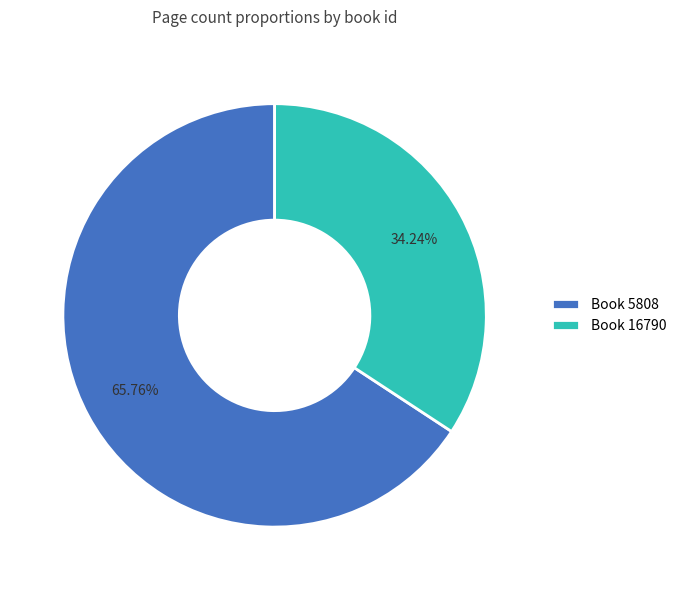

Which category accounts for the majority?

Book 5808